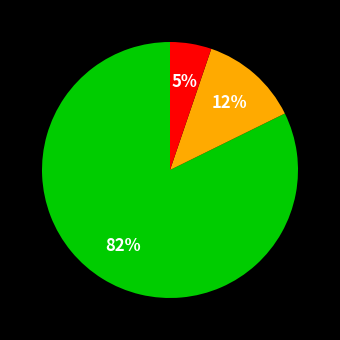

How many slices are in this pie chart?

3